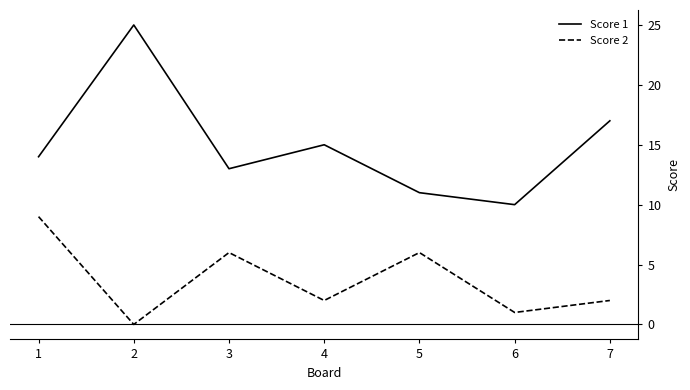

At which category does Score 2 reach its first local valley?

2